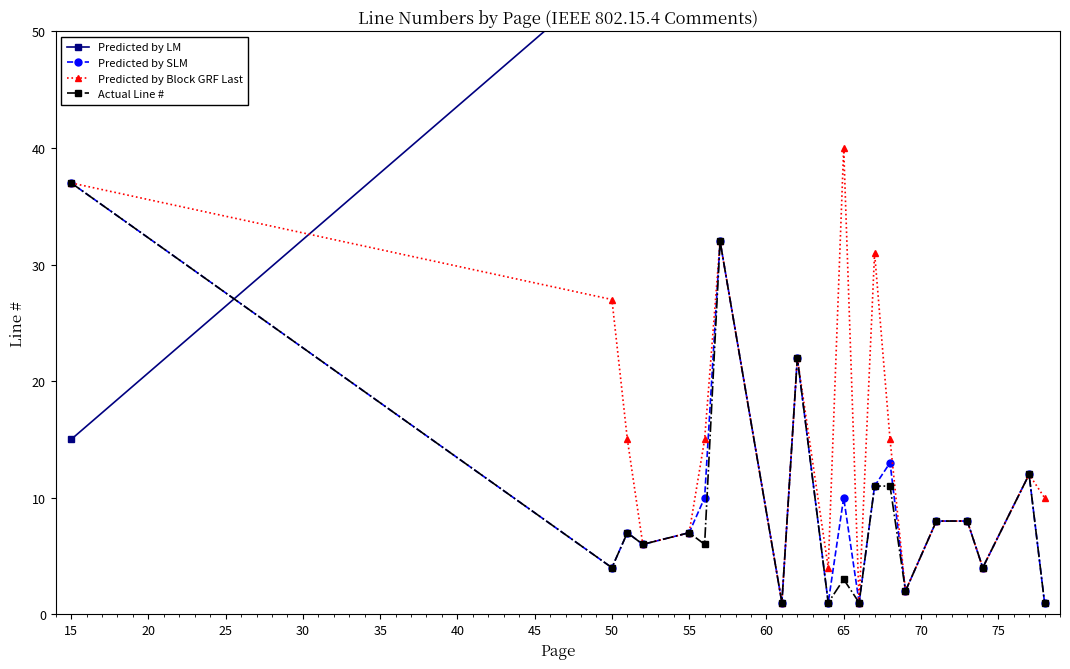

At which label does Predicted by Block GRF Last reach its peak?

65